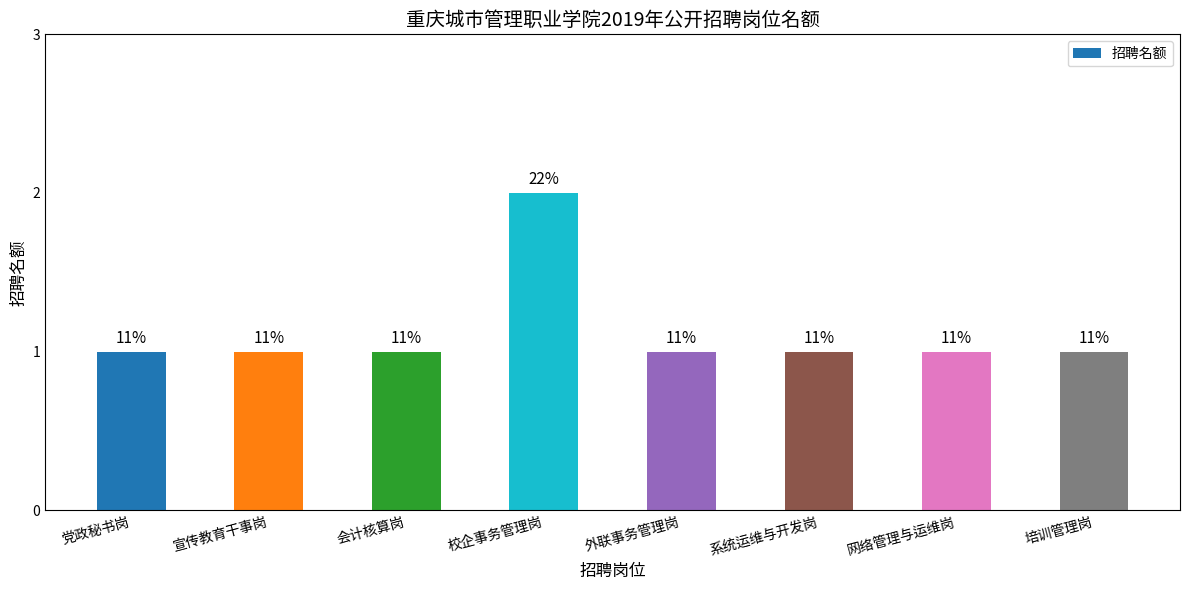

How many bars are there in total?

8